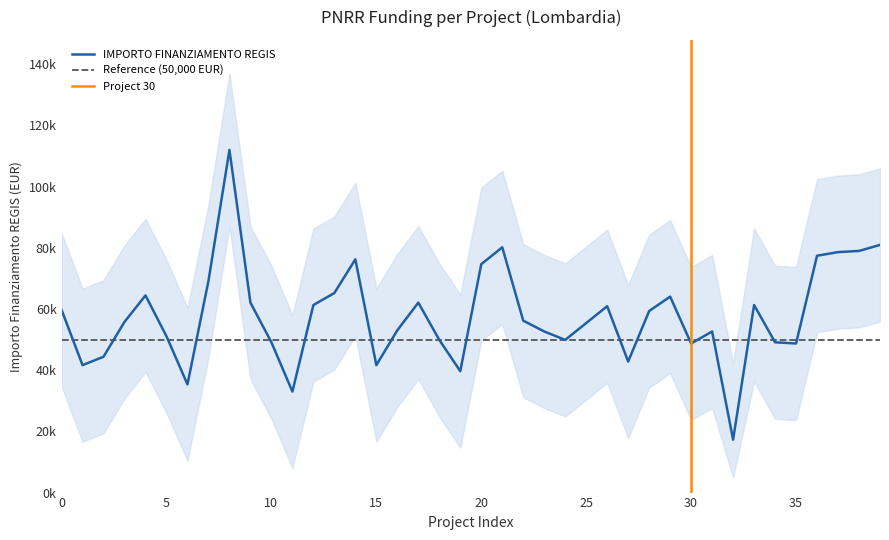

What is the average value?

57899.3